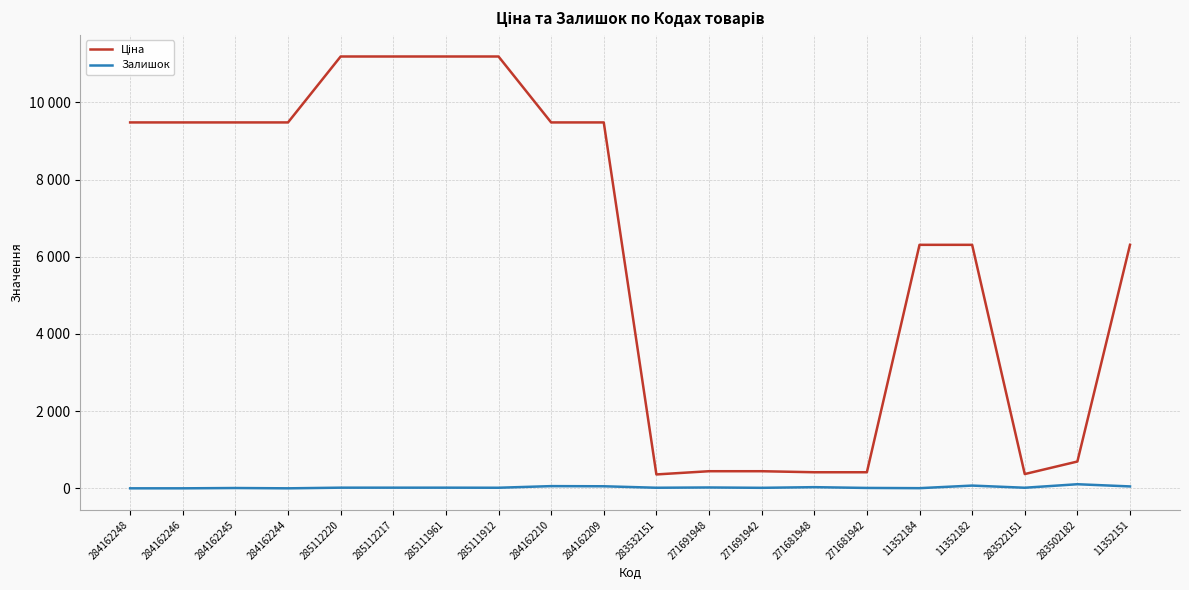

At which label is Залишок closest to 53?

284162209